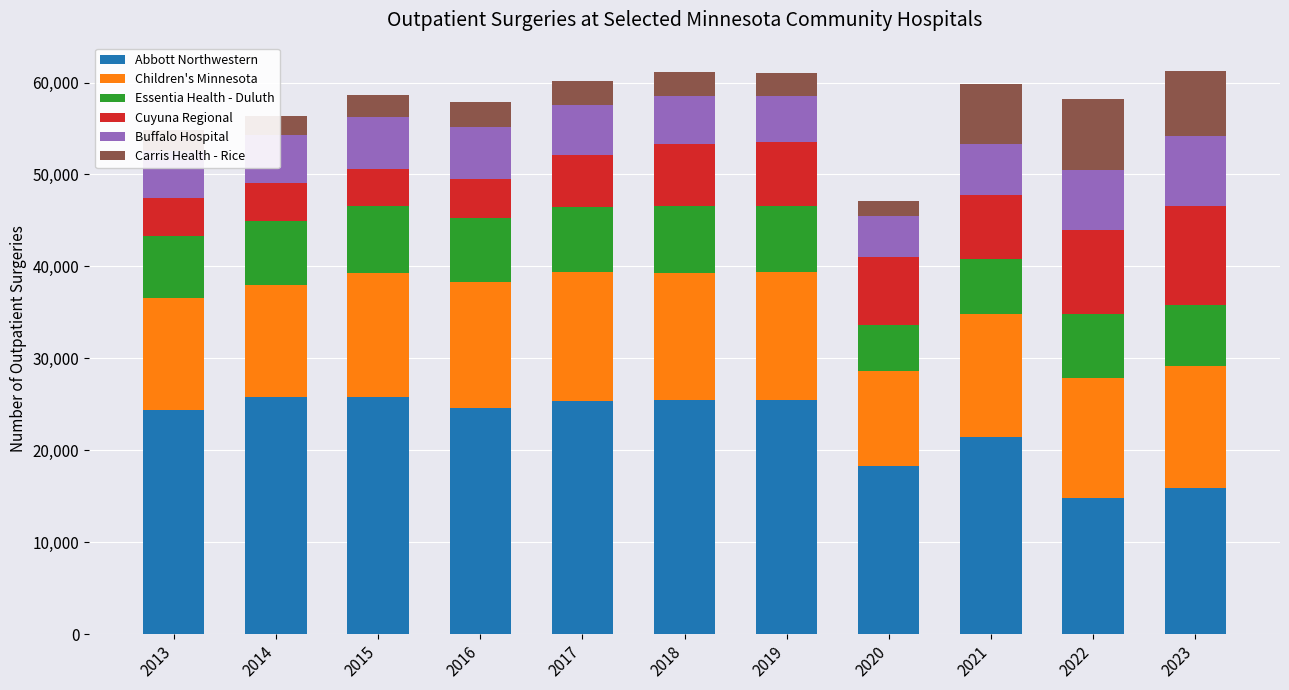

What is the difference between the maximum and minimum values in the Abbott Northwestern series?

10944